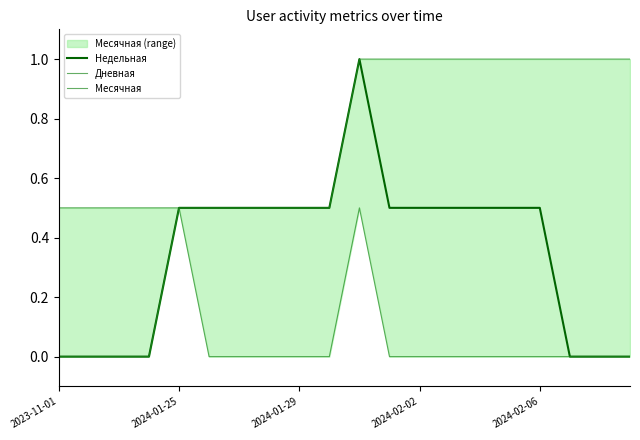

The Недельная series shows 0.0 at 2023-11-01. True or false?

True